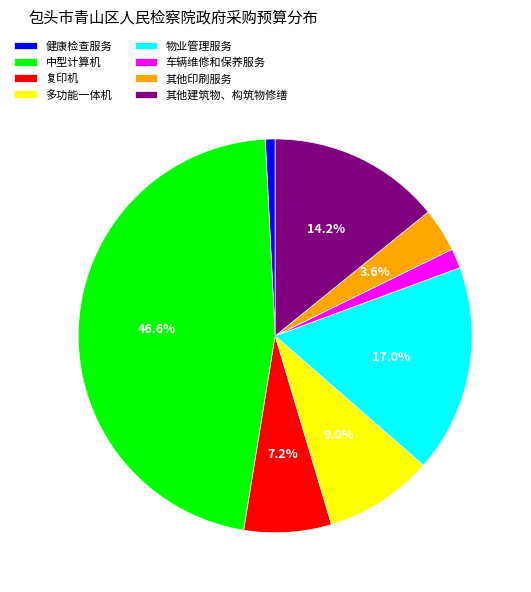

To the nearest percent, what portion does 健康检查服务 represent?

1%